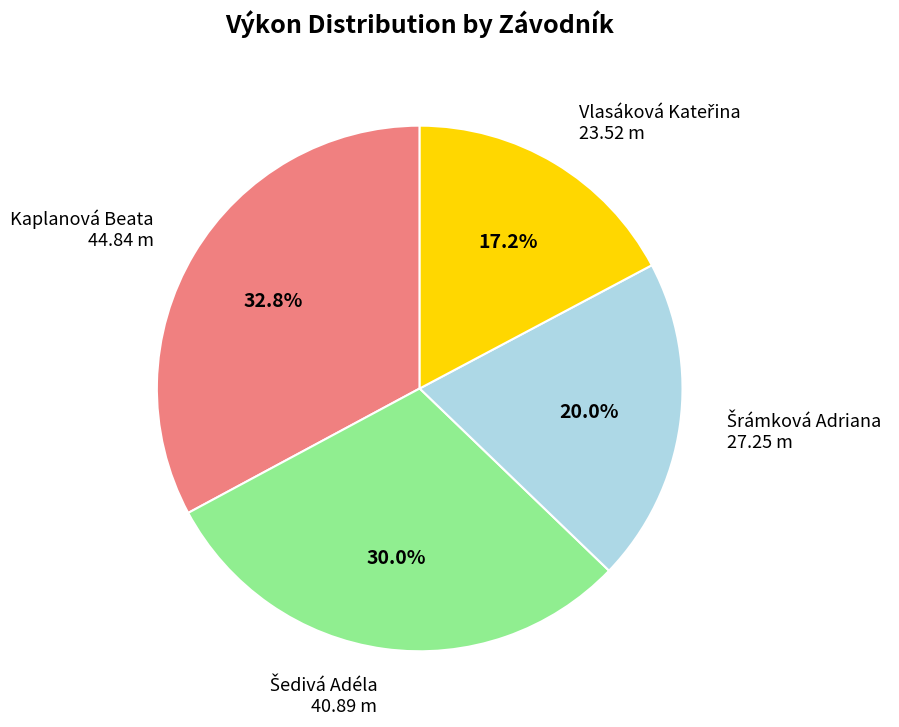

How much of the chart is everything except Kaplanová Beata?

67.2%